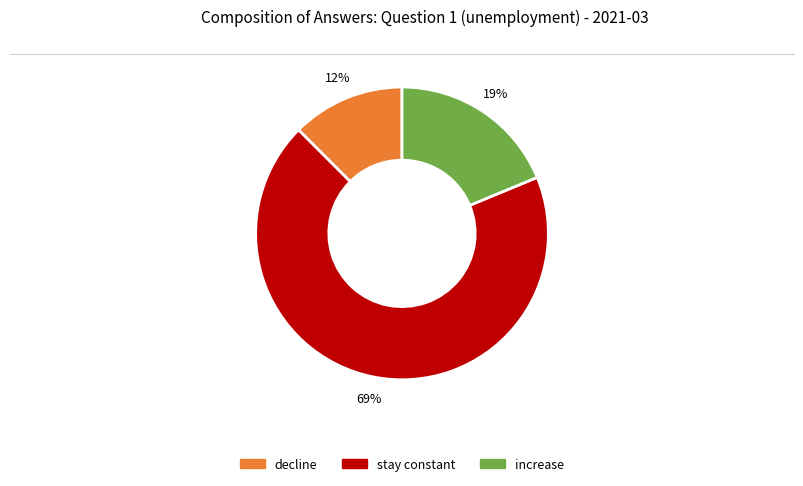

To the nearest percent, what is the average slice percentage?

33%